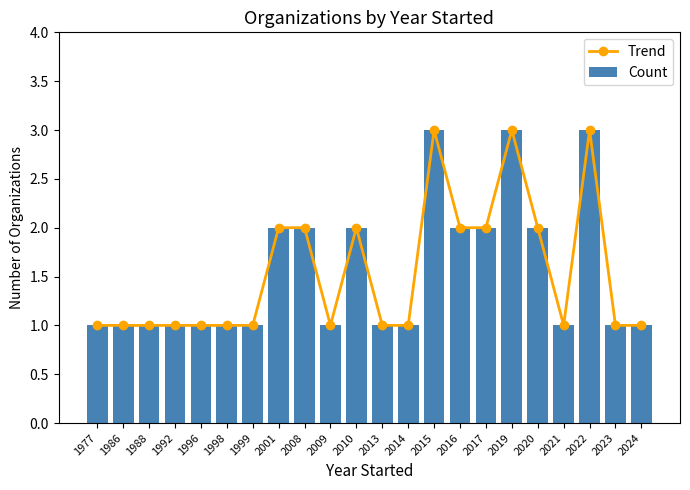

What are all the series names shown in the legend?

Trend, Count